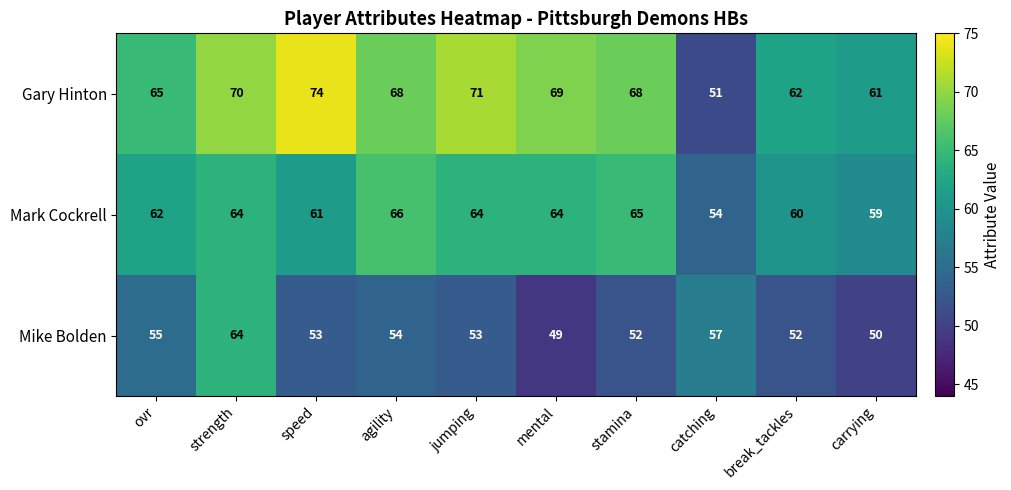

Which series has the largest range (max minus min)?

Gary Hinton